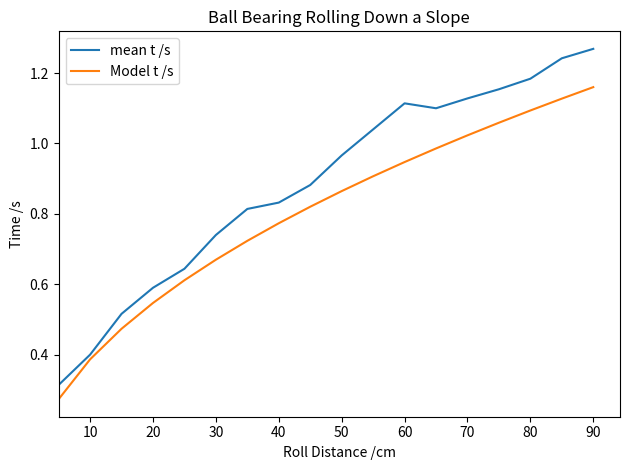

How many series are shown in this chart?

2